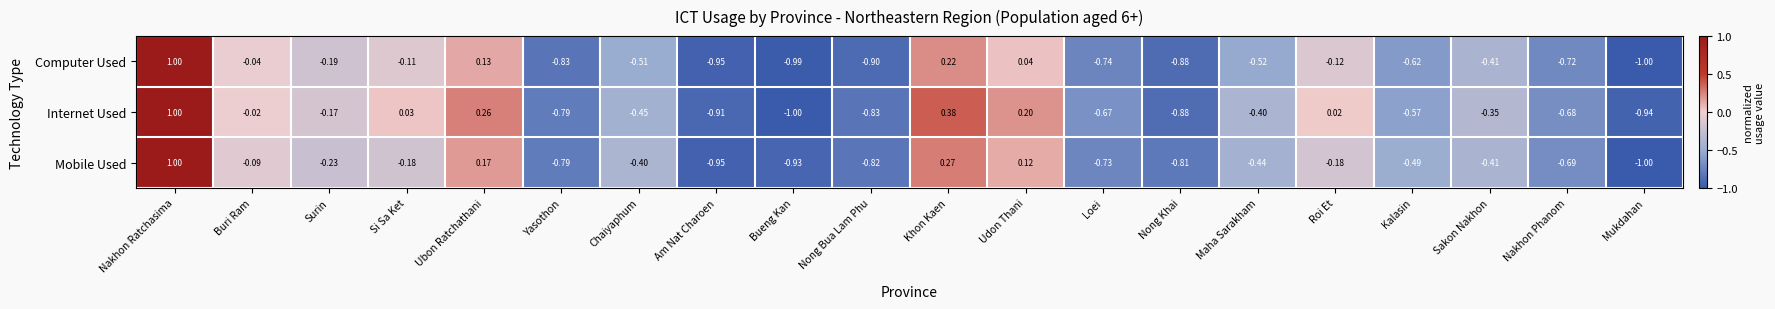

At which category does the chart reach its peak across all series?

Nakhon Ratchasima